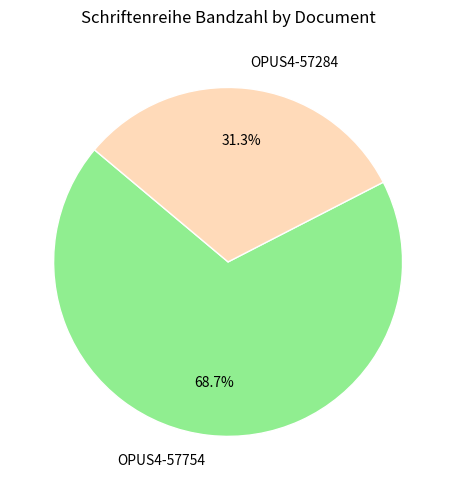

Is OPUS4-57754 the majority of the pie?

Yes